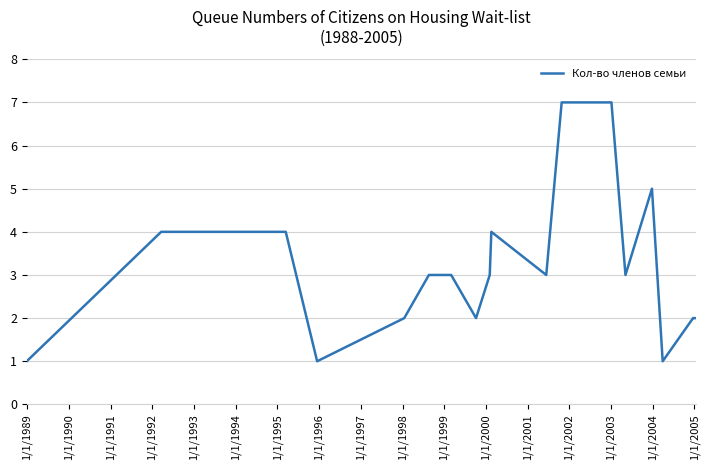

What is the greatest value displayed?

7